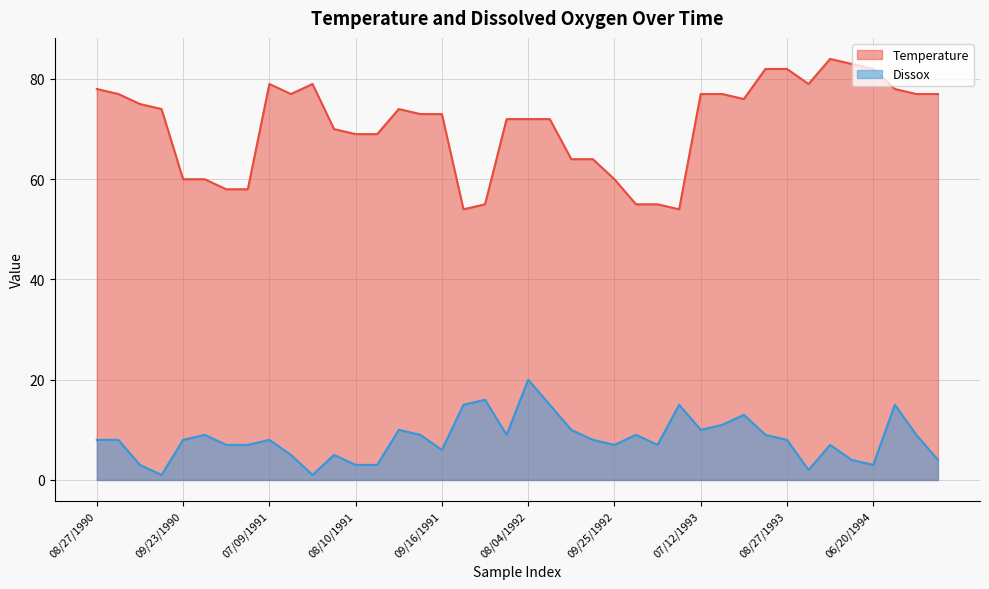

True or false: Temperature and Dissox cross at least once.

False